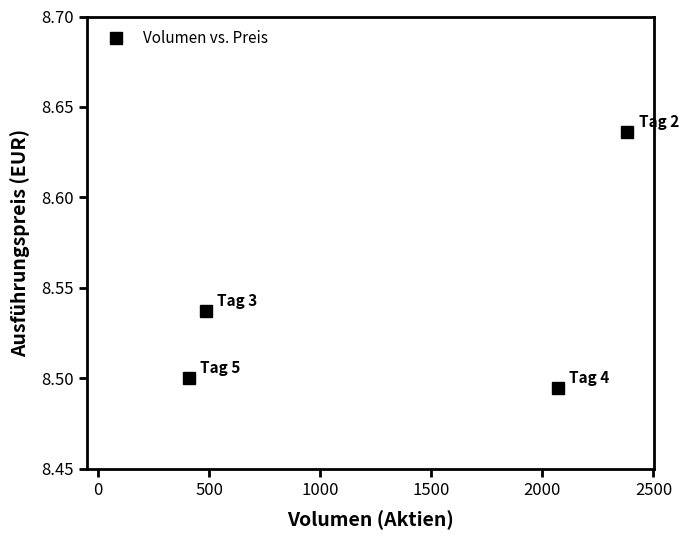

How many interior local valleys (lower than both neighbors) does the data have?

1